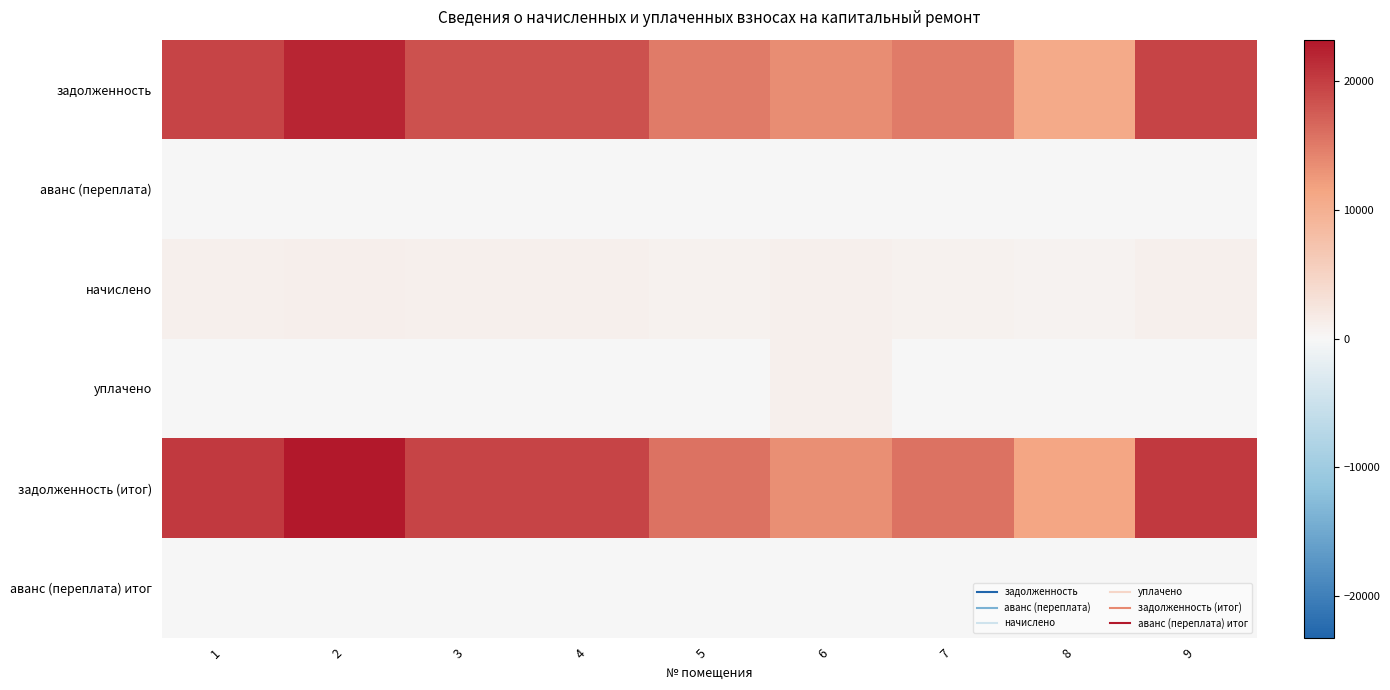

Which series has the largest range (max minus min)?

задолженность (итог)